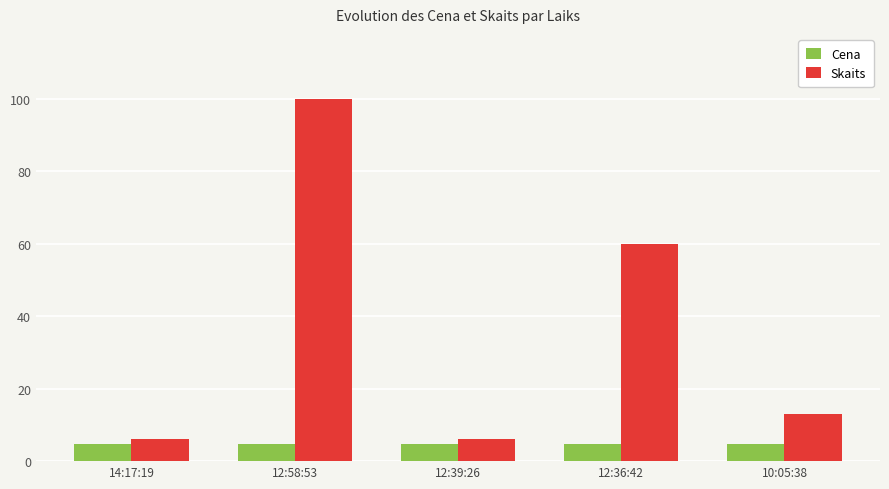

What is the difference between the maximum and minimum values in the Skaits series?

94.0